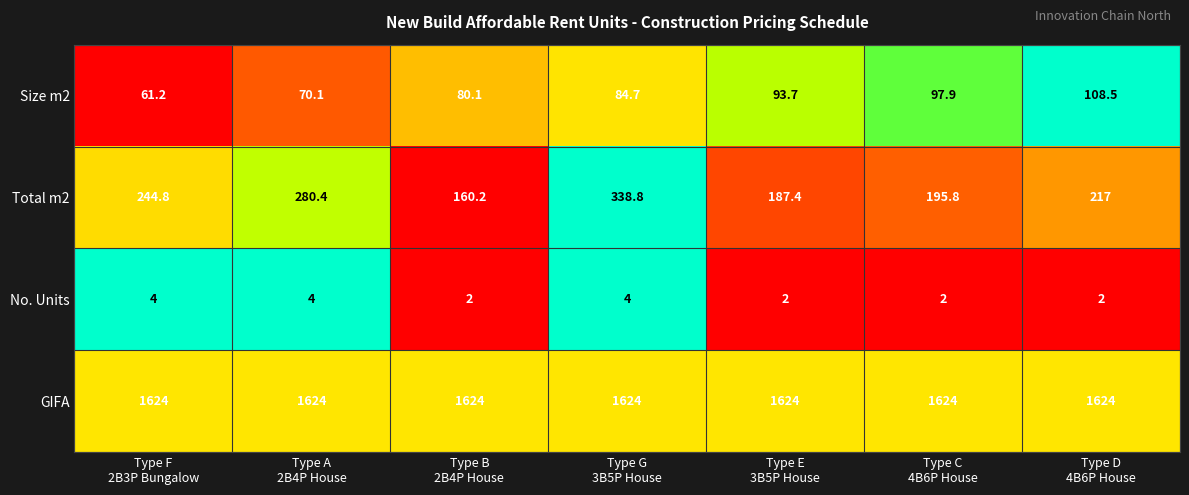

What is the maximum value for Size m2?

108.5